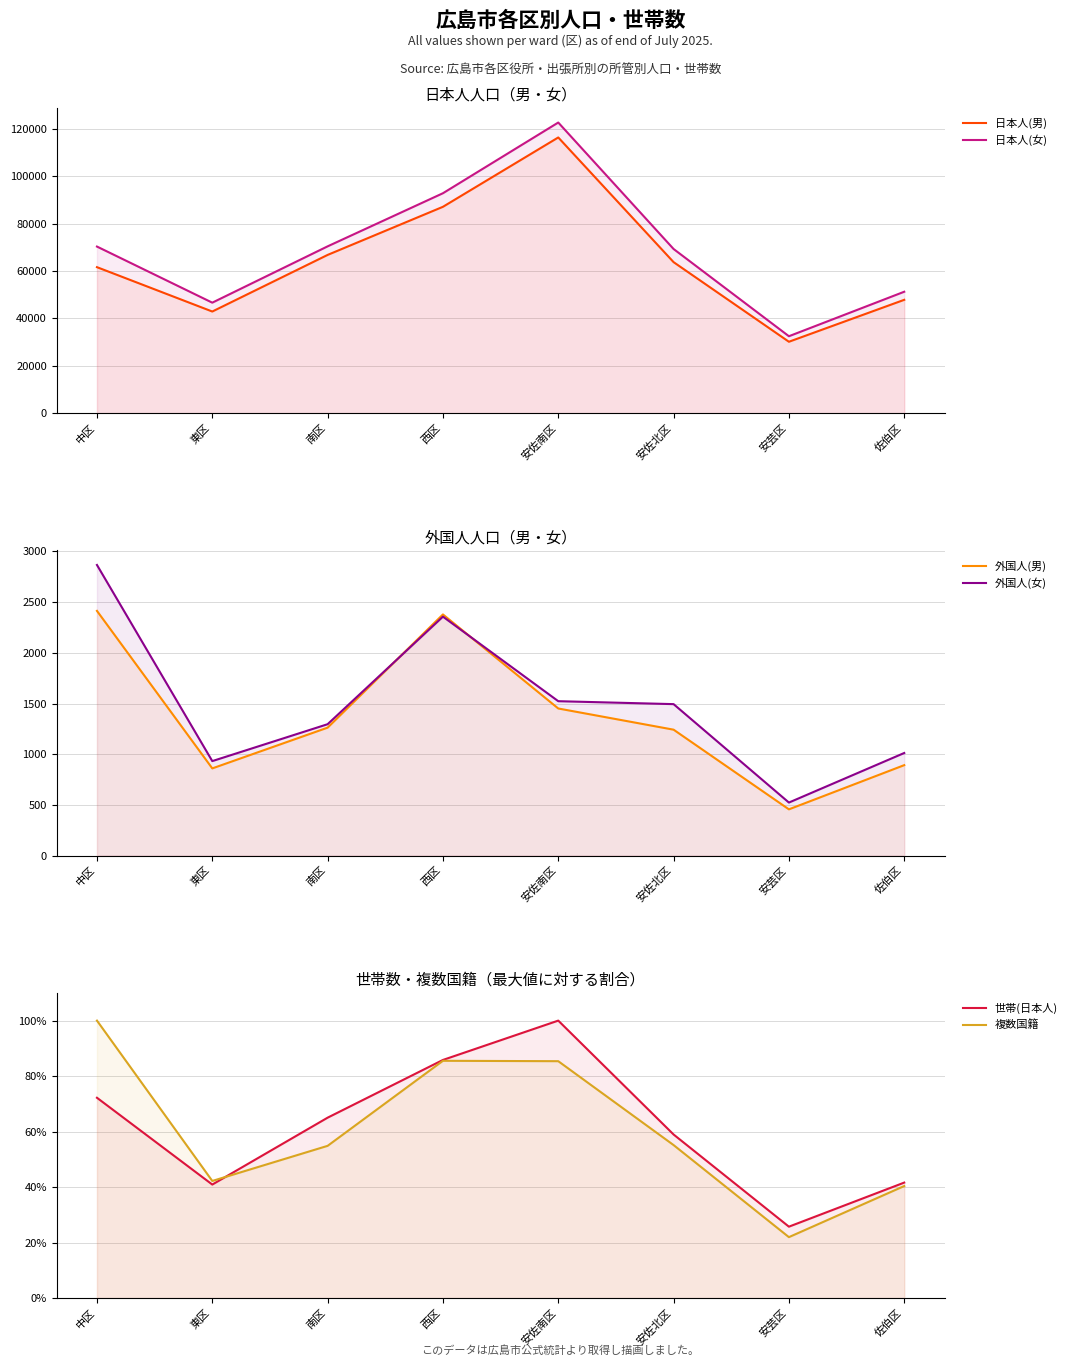

What is the value of the 日本人(男) point at the 3rd from the left?

66773.0